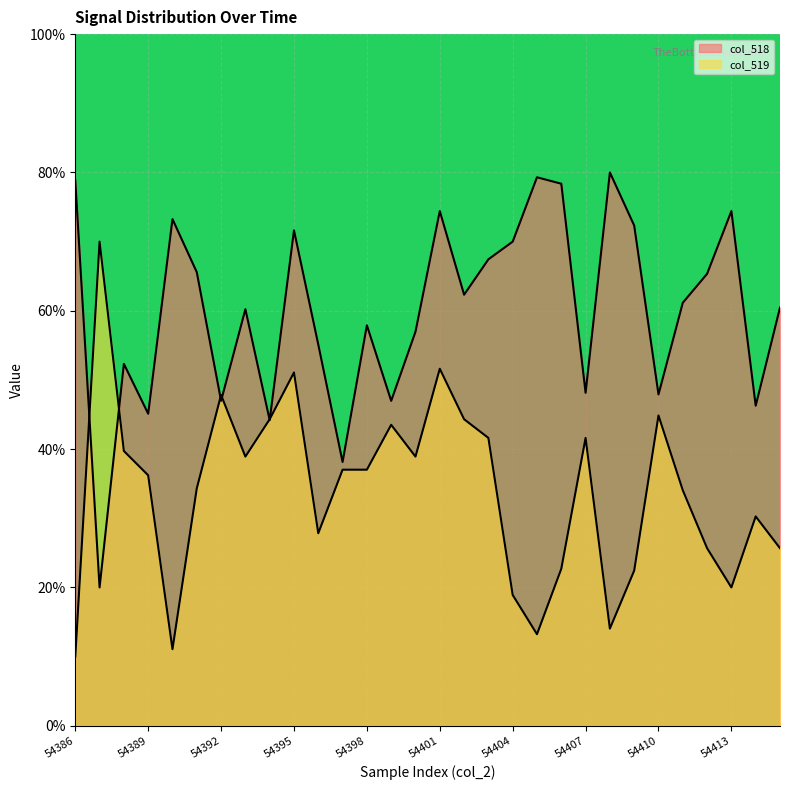

Where do col_519 and col_518 first cross each other?

54386 and 54387